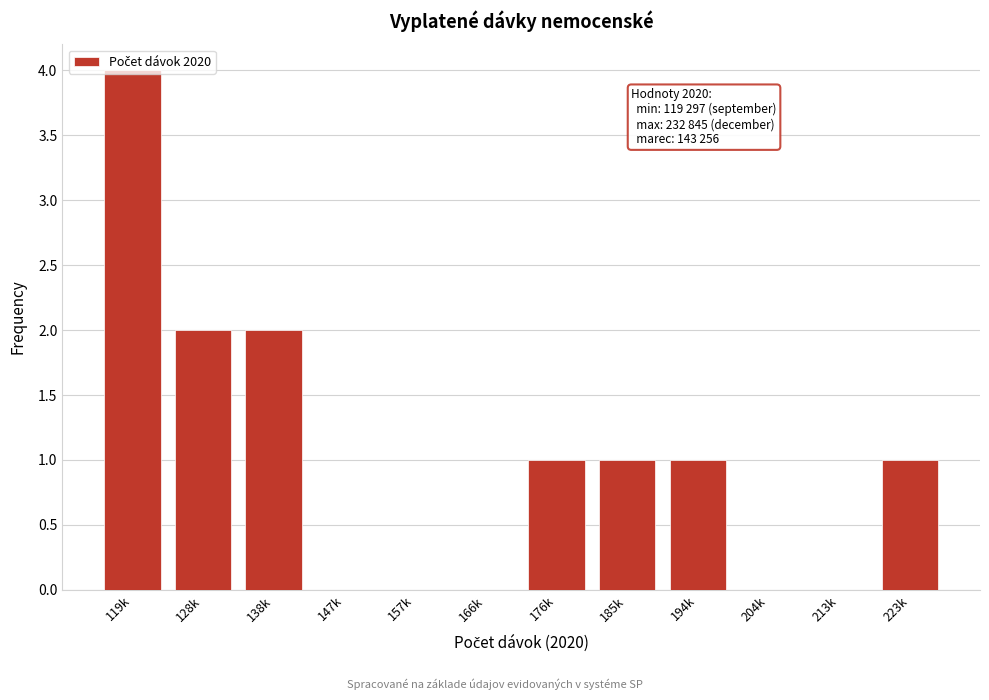

Which has a higher value, 138k or 176k?

138k